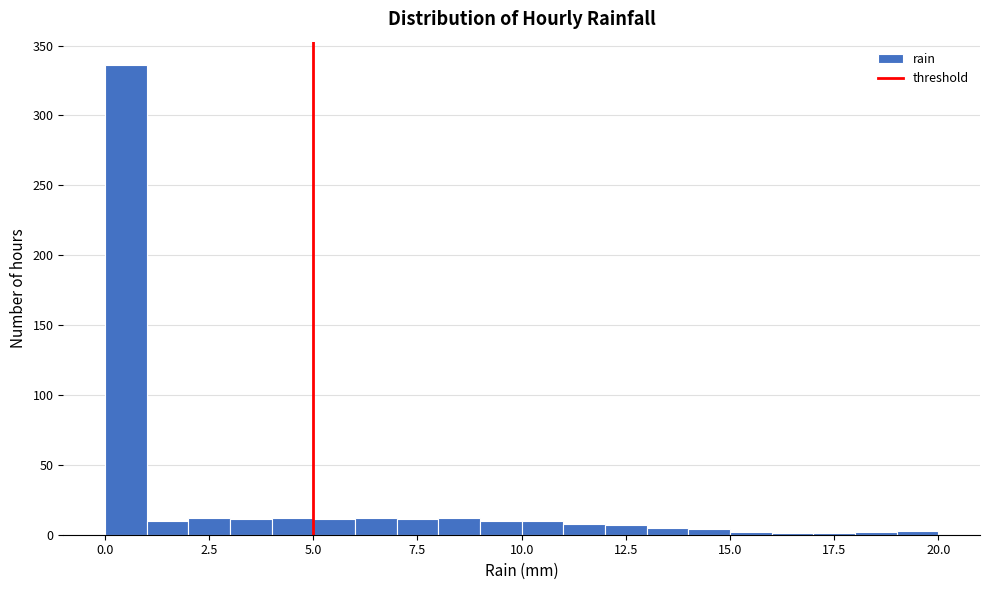

Read against the x-axis, roughly where is the centre of the tallest bar?

0.5